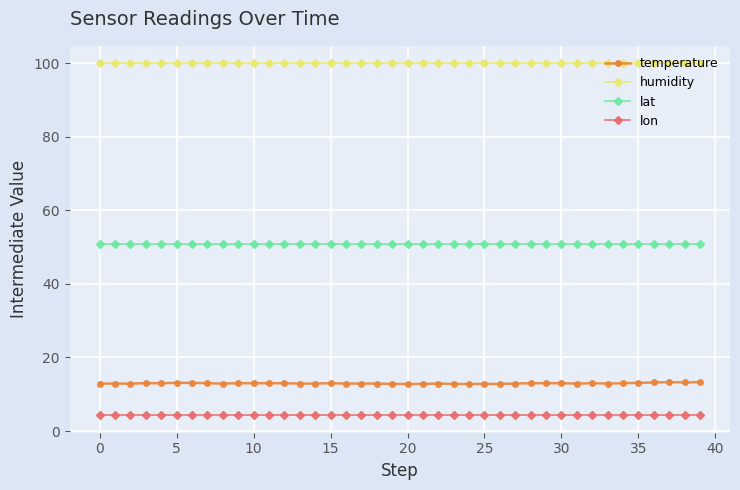

How many lines are shown in the chart?

4